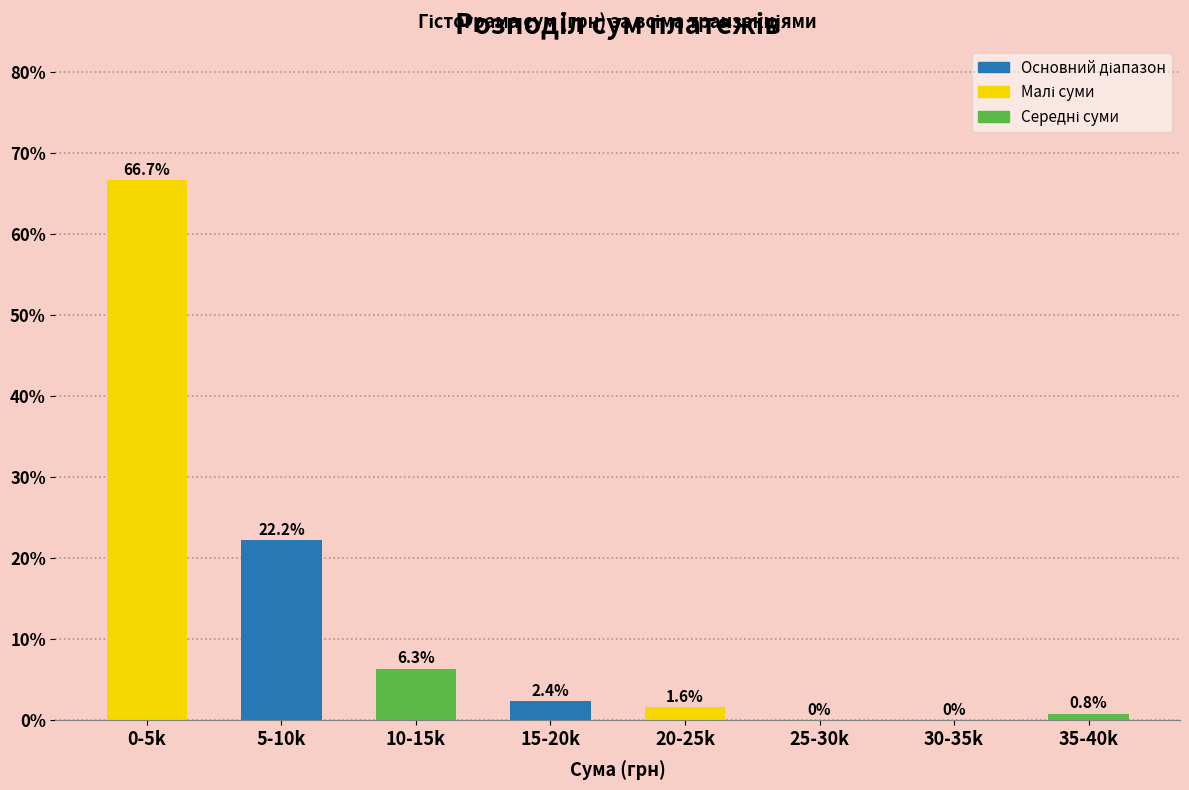

Reading left to right, extract all data points from this chart.

0-5k=66.7	5-10k=22.2	10-15k=6.3	15-20k=2.4	20-25k=1.6	25-30k=0.0	30-35k=0.0	35-40k=0.8